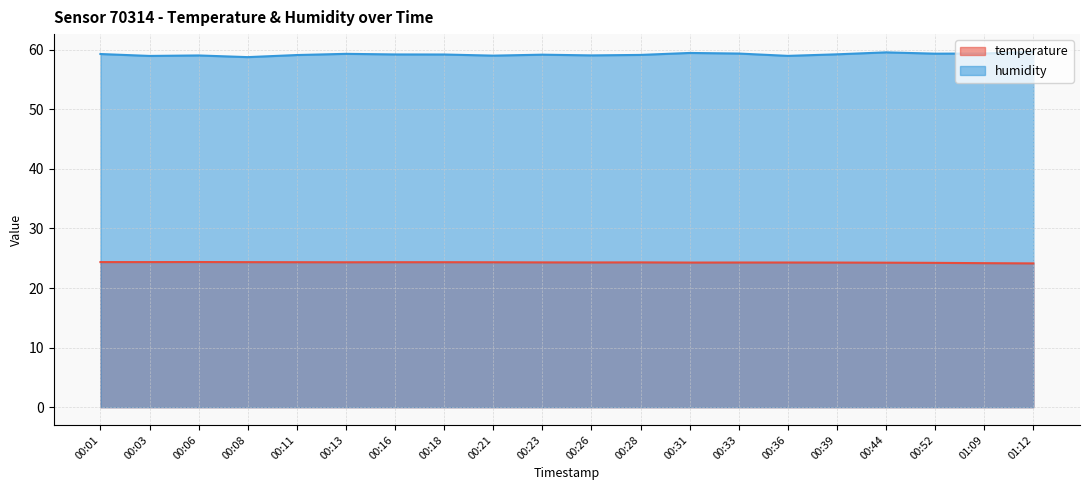

At which category does humidity reach its first local valley?

00:03